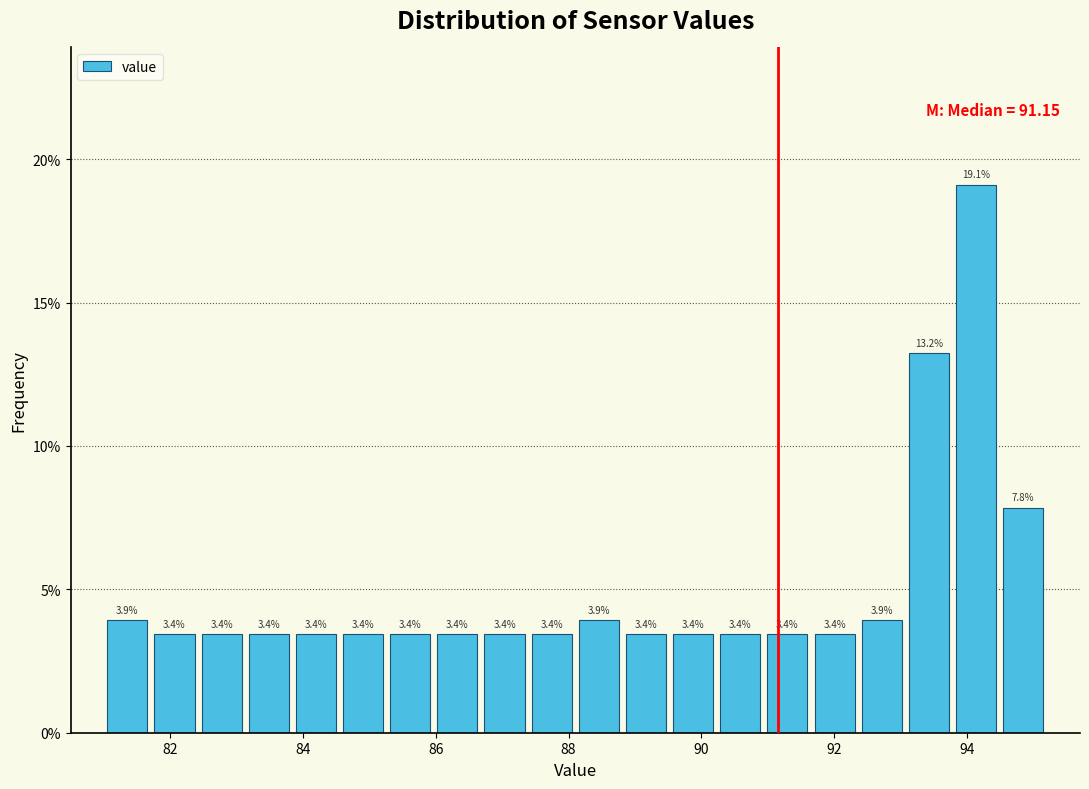

Around what value on the x-axis is the tallest bar? Give the approximate position of its centre, as read against the axis.

94.2